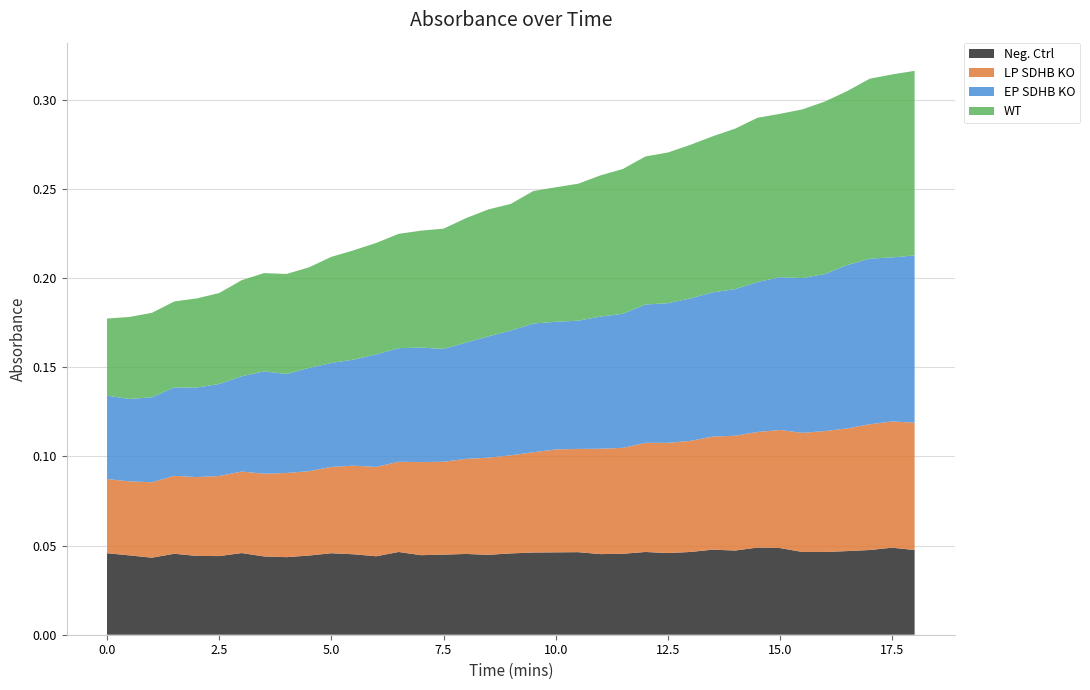

Reading left to right, transcribe all the data shown in this chart.

Neg. Ctrl: 0=0.0	0.5=0.0	1=0.0	1.5=0.0	2=0.0	2.5=0.0	3=0.0	3.5=0.0	4=0.0	4.5=0.0	5=0.0	5.5=0.0	6=0.0	6.5=0.0	7=0.0	7.5=0.0	8=0.0	8.5=0.0	9=0.0	9.5=0.0	10=0.0	10.5=0.0	11=0.0	11.5=0.0	12=0.0	12.5=0.0	13=0.0	13.5=0.0	14=0.0	14.5=0.0	15=0.0	15.5=0.0	16=0.0	16.5=0.0	17=0.0	17.5=0.0	18=0.0
LP SDHB KO: 0=0.0	0.5=0.0	1=0.0	1.5=0.0	2=0.0	2.5=0.0	3=0.0	3.5=0.0	4=0.0	4.5=0.0	5=0.0	5.5=0.0	6=0.1	6.5=0.1	7=0.1	7.5=0.1	8=0.1	8.5=0.1	9=0.1	9.5=0.1	10=0.1	10.5=0.1	11=0.1	11.5=0.1	12=0.1	12.5=0.1	13=0.1	13.5=0.1	14=0.1	14.5=0.1	15=0.1	15.5=0.1	16=0.1	16.5=0.1	17=0.1	17.5=0.1	18=0.1
EP SDHB KO: 0=0.0	0.5=0.0	1=0.0	1.5=0.0	2=0.1	2.5=0.1	3=0.1	3.5=0.1	4=0.1	4.5=0.1	5=0.1	5.5=0.1	6=0.1	6.5=0.1	7=0.1	7.5=0.1	8=0.1	8.5=0.1	9=0.1	9.5=0.1	10=0.1	10.5=0.1	11=0.1	11.5=0.1	12=0.1	12.5=0.1	13=0.1	13.5=0.1	14=0.1	14.5=0.1	15=0.1	15.5=0.1	16=0.1	16.5=0.1	17=0.1	17.5=0.1	18=0.1
WT: 0=0.0	0.5=0.0	1=0.0	1.5=0.0	2=0.1	2.5=0.1	3=0.1	3.5=0.1	4=0.1	4.5=0.1	5=0.1	5.5=0.1	6=0.1	6.5=0.1	7=0.1	7.5=0.1	8=0.1	8.5=0.1	9=0.1	9.5=0.1	10=0.1	10.5=0.1	11=0.1	11.5=0.1	12=0.1	12.5=0.1	13=0.1	13.5=0.1	14=0.1	14.5=0.1	15=0.1	15.5=0.1	16=0.1	16.5=0.1	17=0.1	17.5=0.1	18=0.1